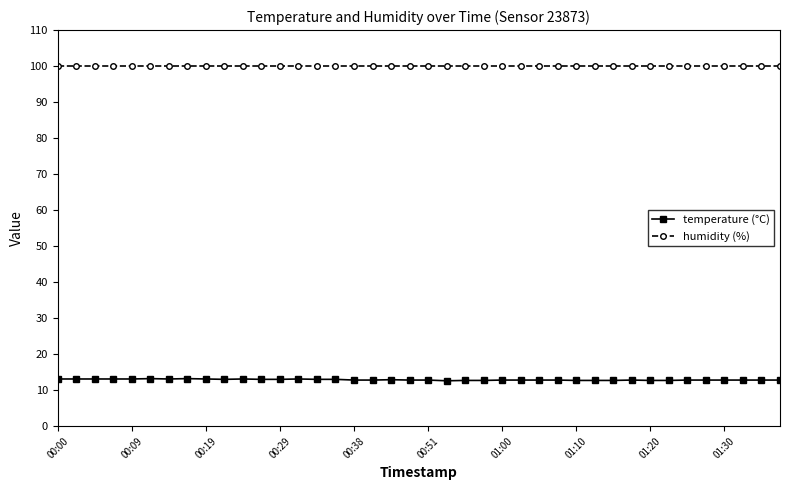

How many lines are shown in the chart?

2